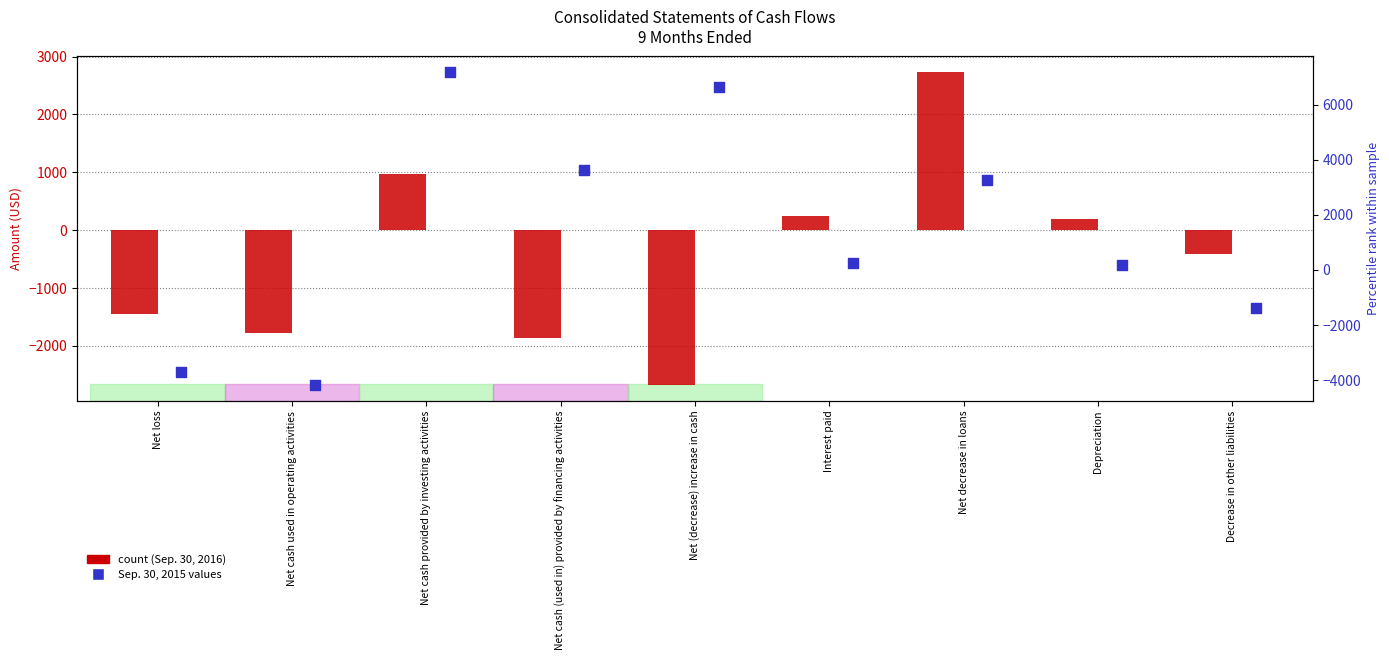

What is the total value across all series at Depreciation?

343.8